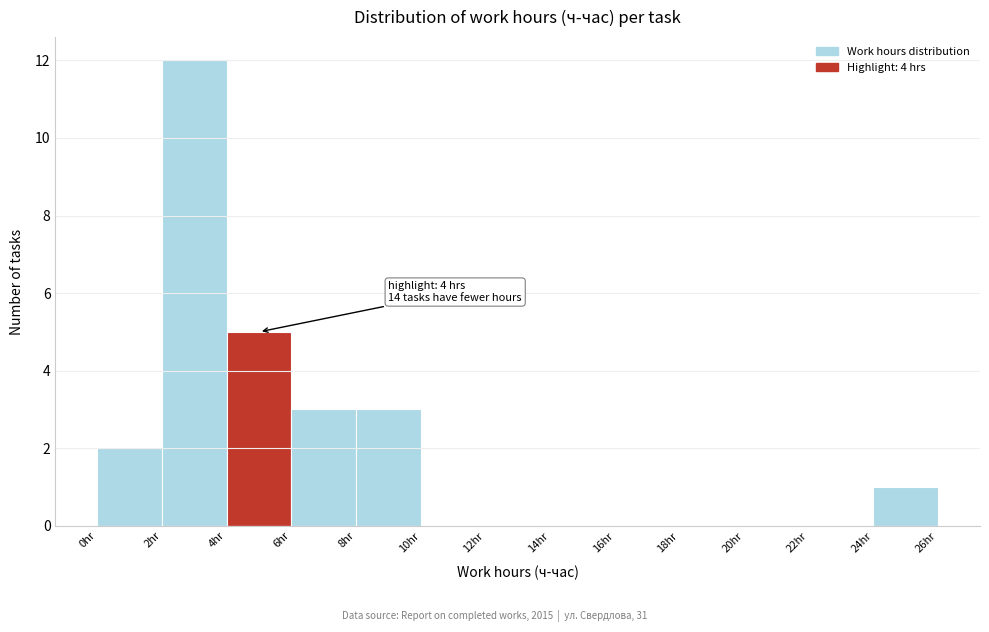

Which range on the x-axis has the tallest bar?

2 to 4